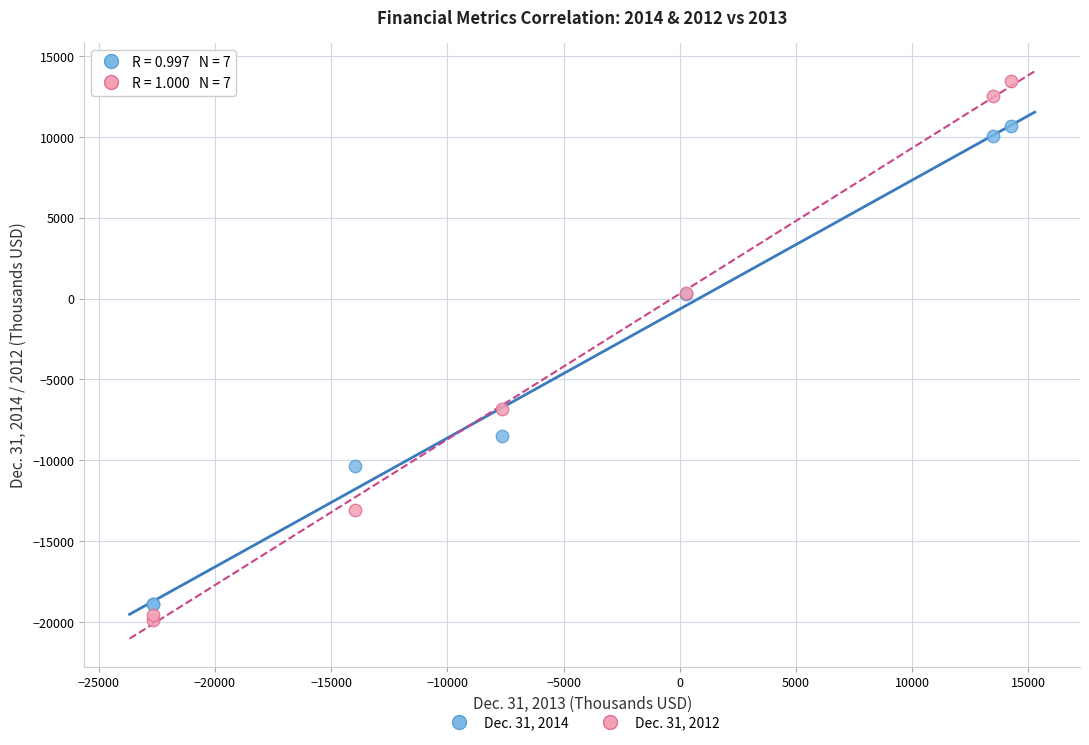

Which series contains the highest Y value?

Dec. 31, 2012